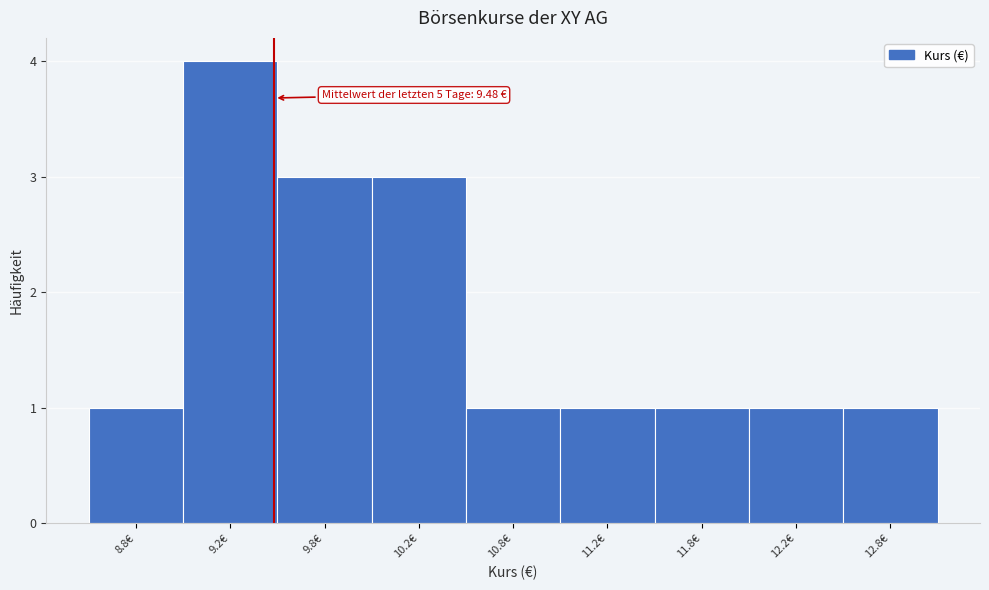

Reading right to left, list all the values displayed in this chart.

12.8€=1	12.2€=1	11.8€=1	11.2€=1	10.8€=1	10.2€=3	9.8€=3	9.2€=4	8.8€=1